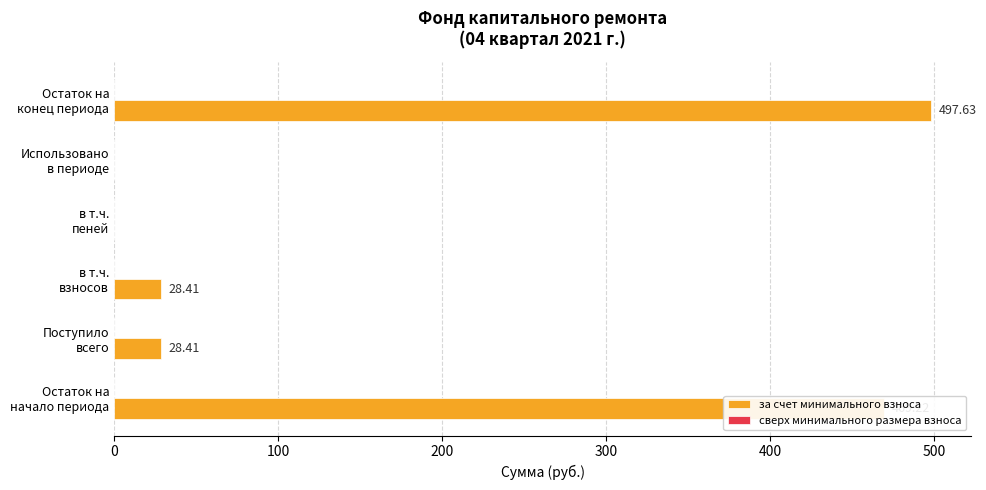

What is the sum of all values?

1023.7